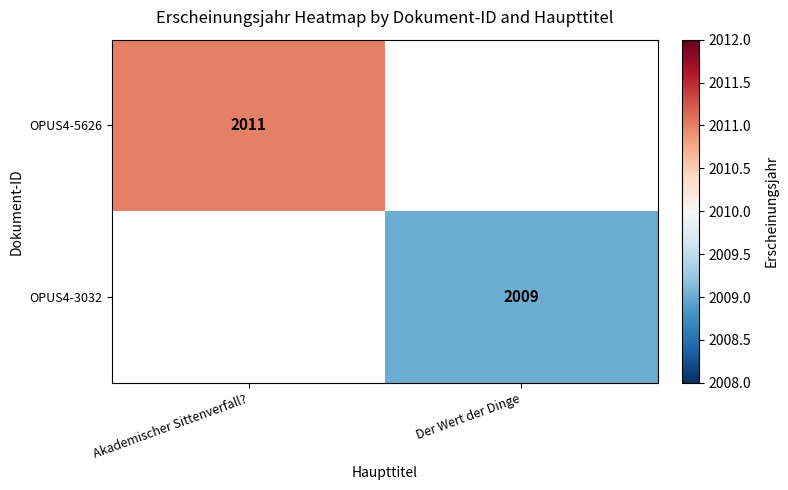

The value of OPUS4-3032 at Der Wert der Dinge is 2009. True or false?

True